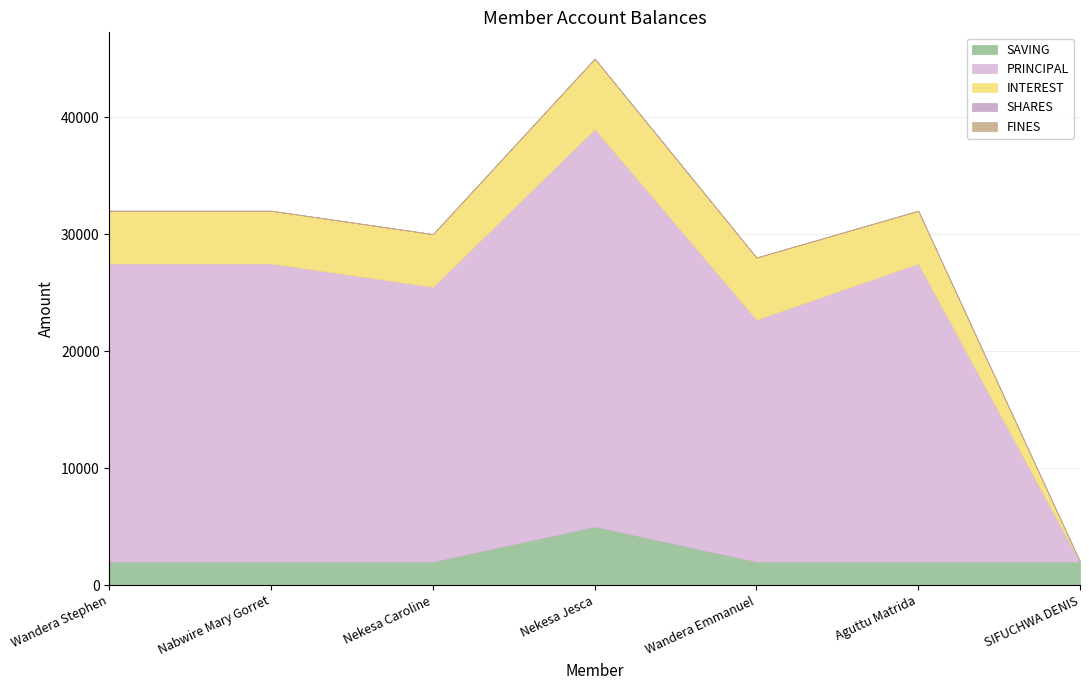

How many distinct data groups are displayed?

5